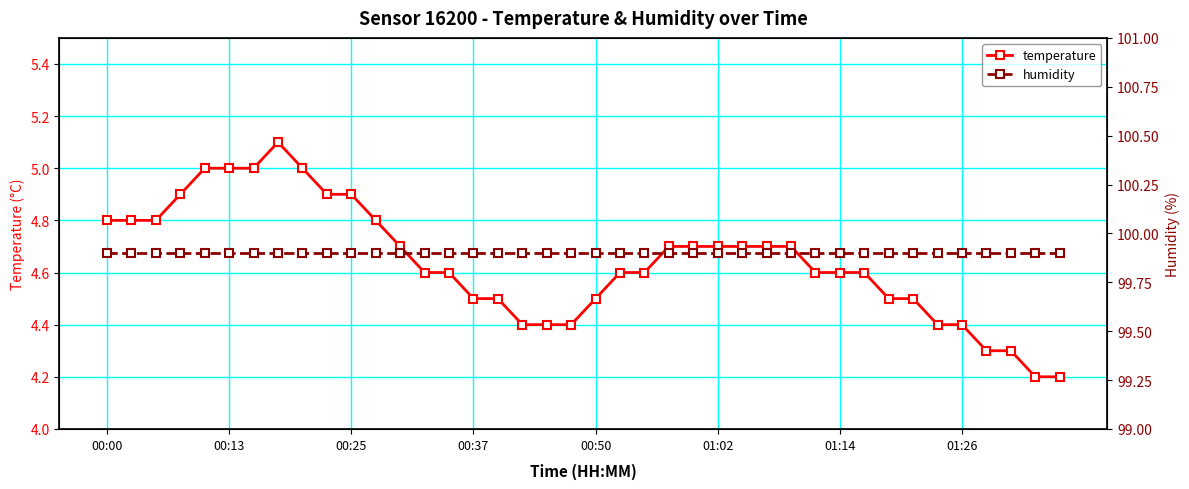

True or false: temperature has more than 0 interior local peaks.

True